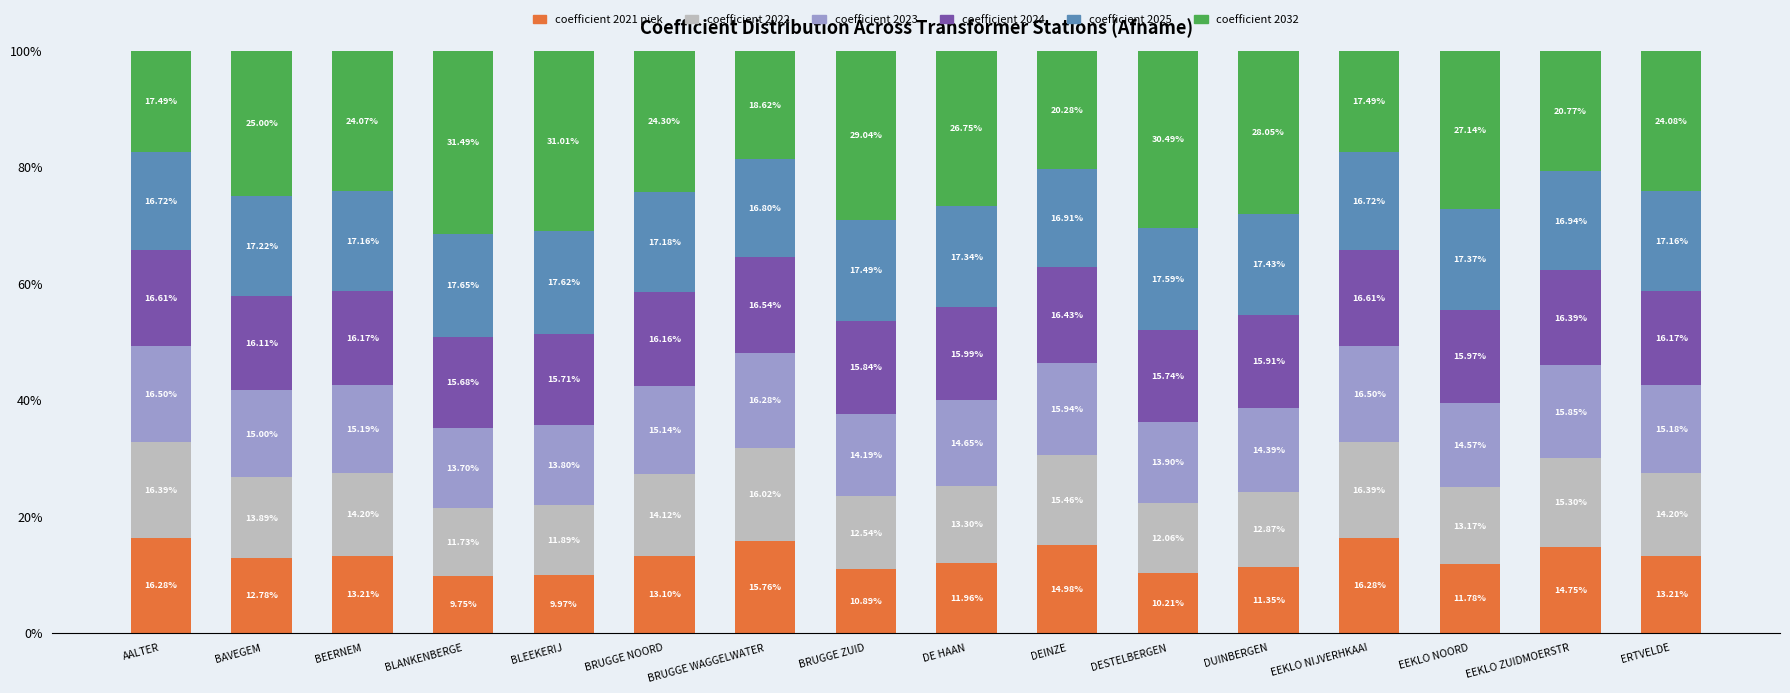

What is the difference between the coefficient 2021 piek values at BRUGGE ZUID and BRUGGE WAGGELWATER?

4.9